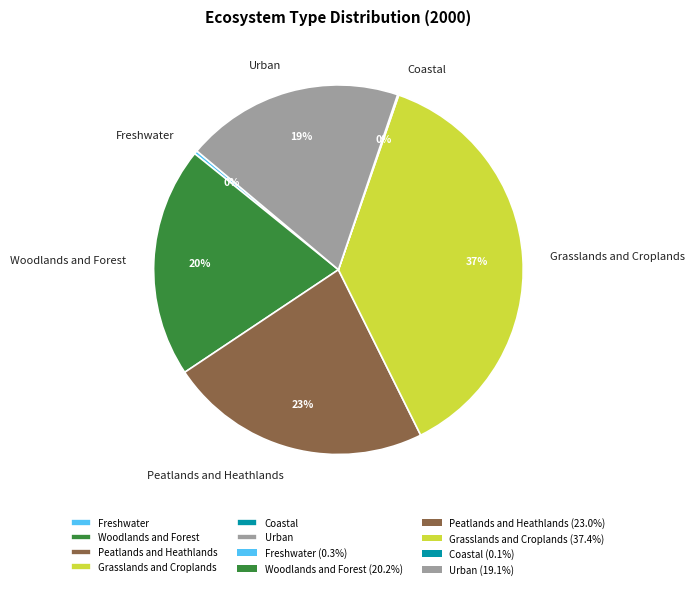

True or false: Peatlands and Heathlands accounts for 35% of the total.

False